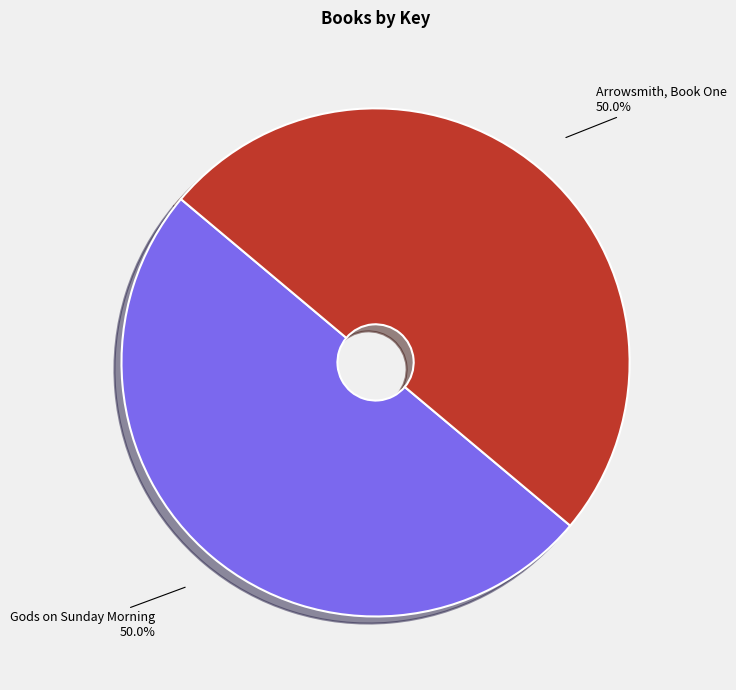

What percentage is the Arrowsmith, Book One slice, to the nearest percent?

50%